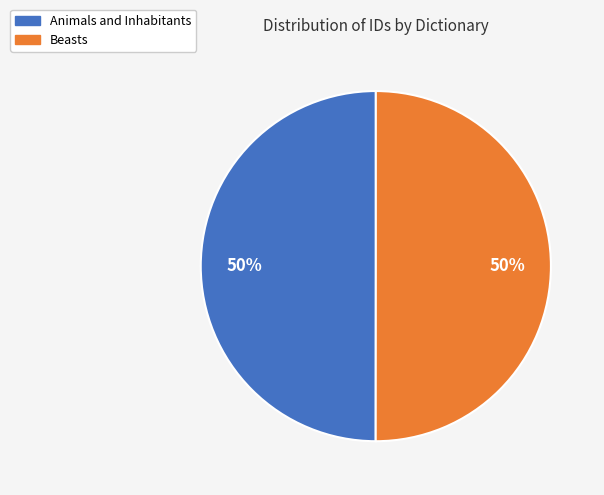

The Beasts slice represents 50% of the pie. True or false?

True